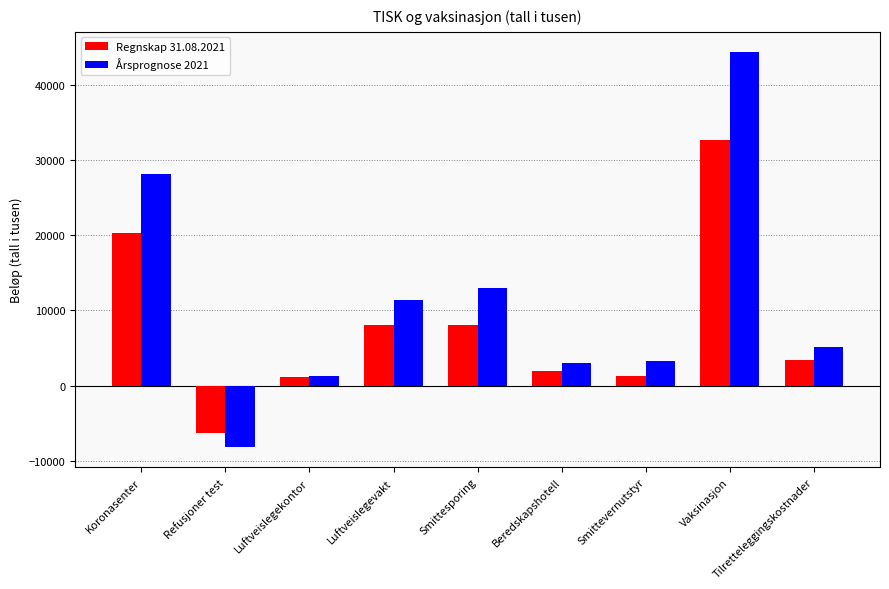

Is it true that Årsprognose 2021 equals 29915 at Vaksinasjon?

False